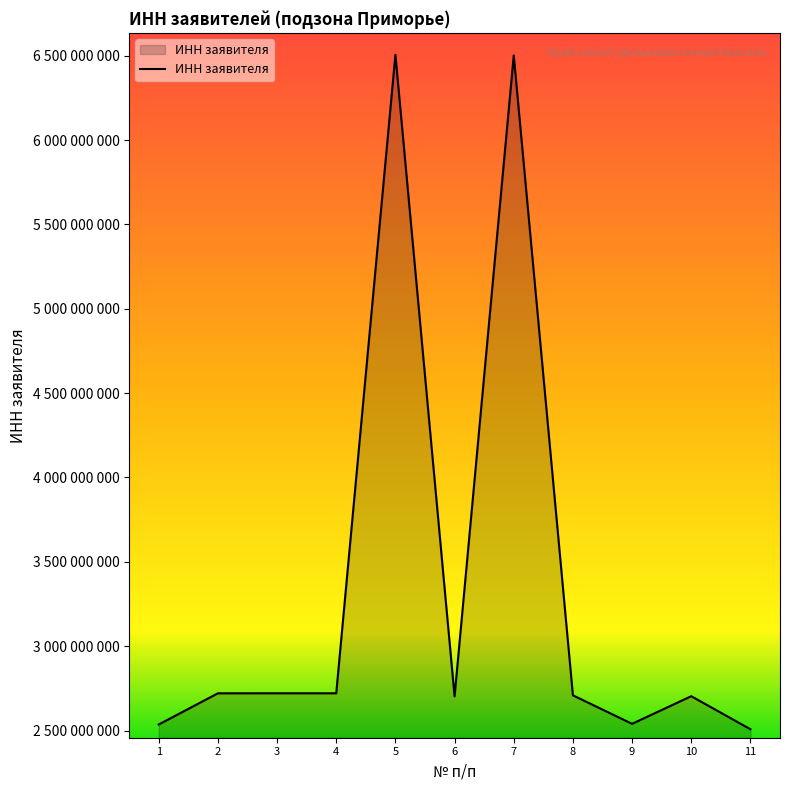

Does the chart have visible grid lines?

No